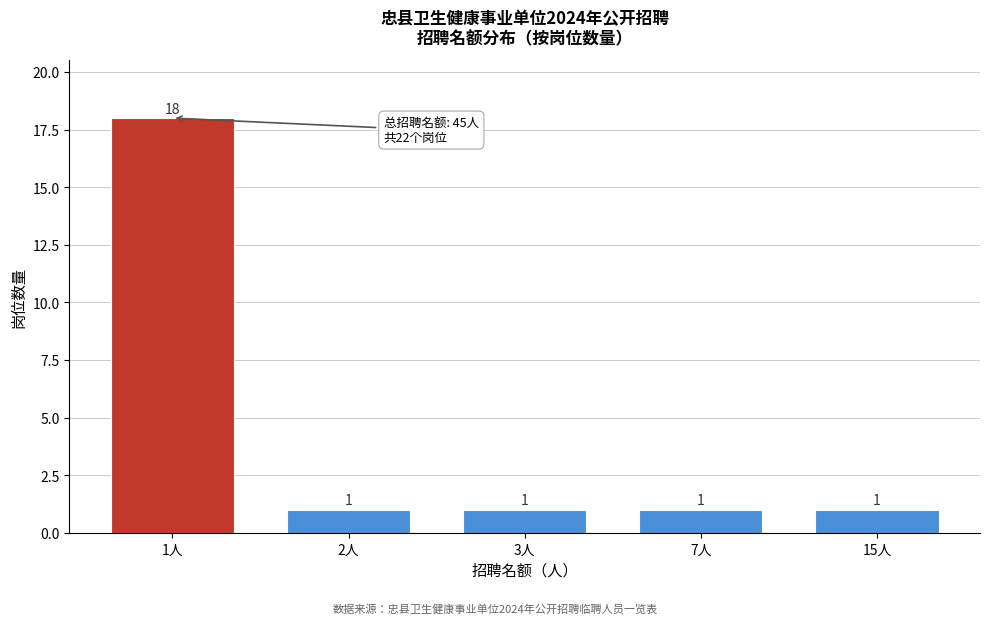

Reading left to right, what are all the values shown in this chart?

1人=18	2人=1	3人=1	7人=1	15人=1